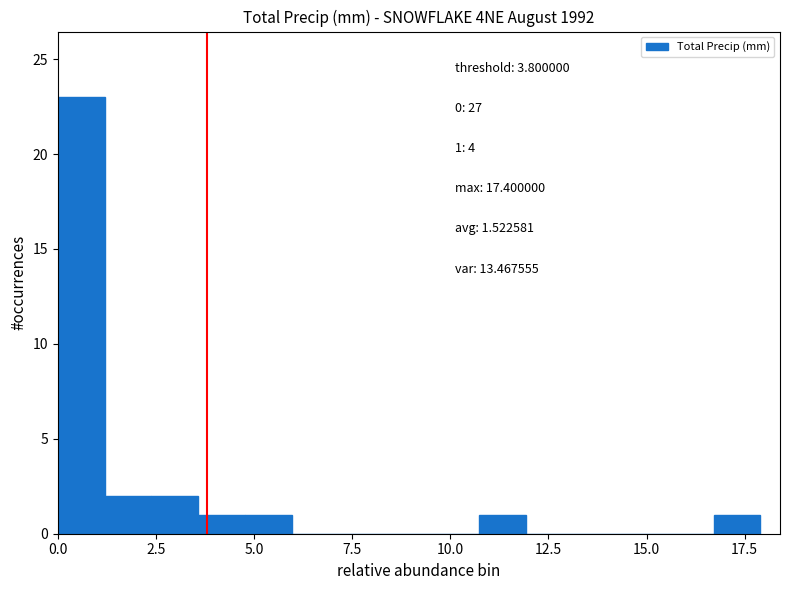

Around what value on the x-axis is the tallest bar? Give the approximate position of its centre, as read against the axis.

0.5